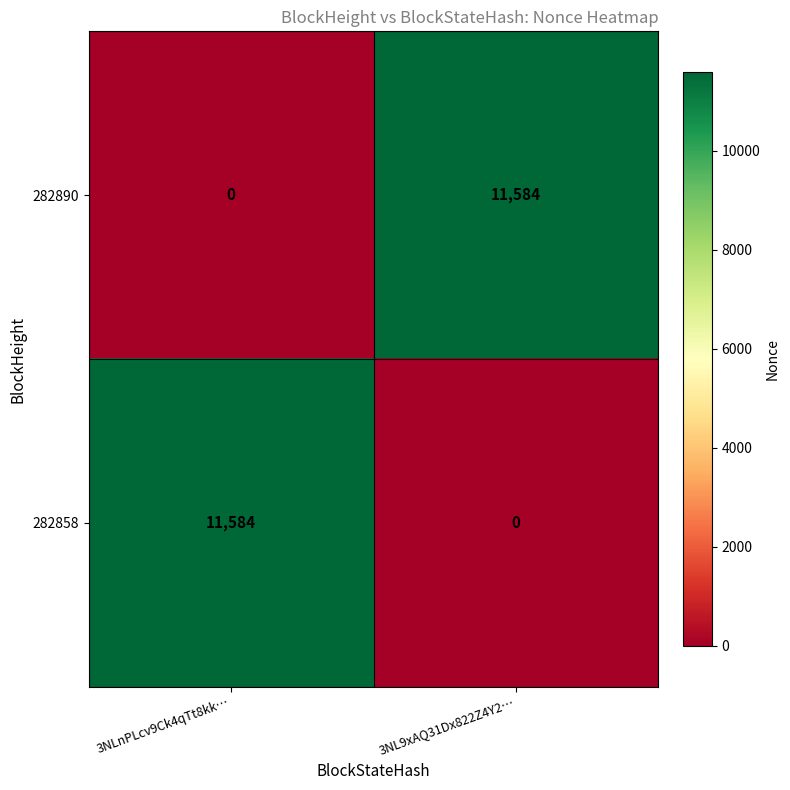

What is the difference between the maximum and minimum values in the 282890 series?

11584